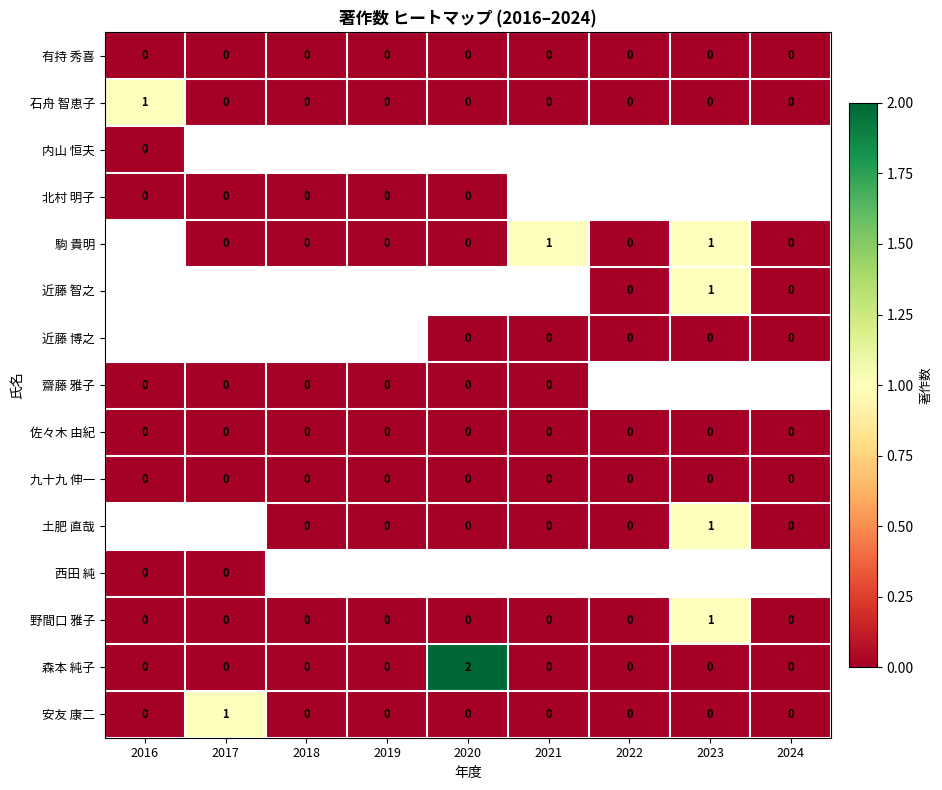

Between 2018 and 2024, which is larger?

2018